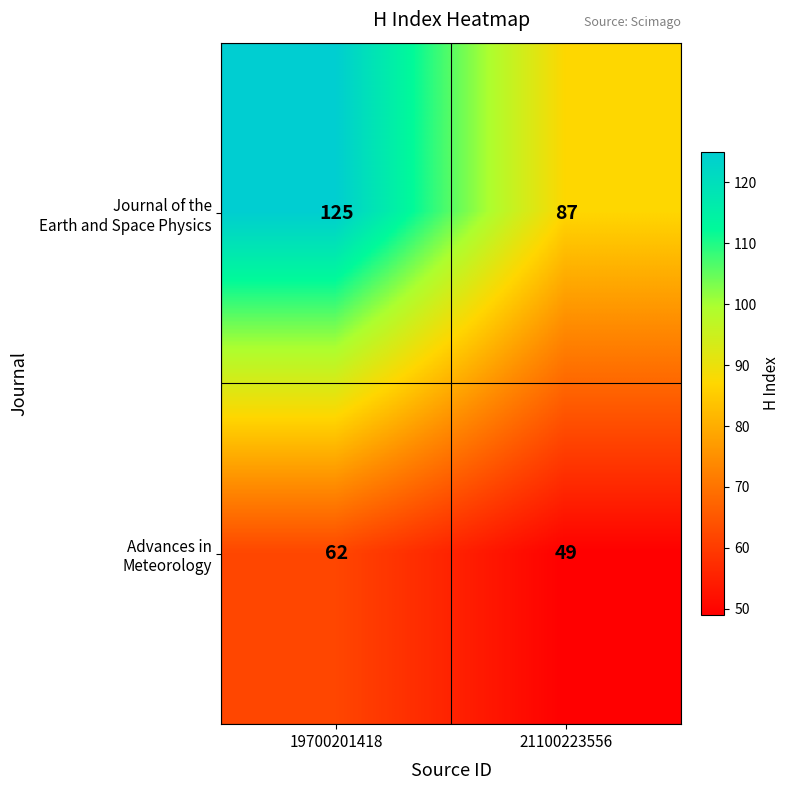

What is the greatest value displayed?

125